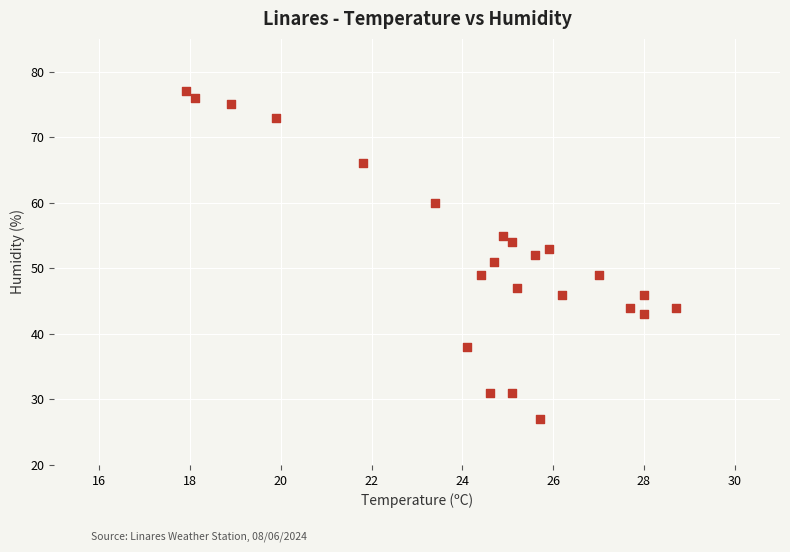

What is the range of Y values (max minus min)?

50